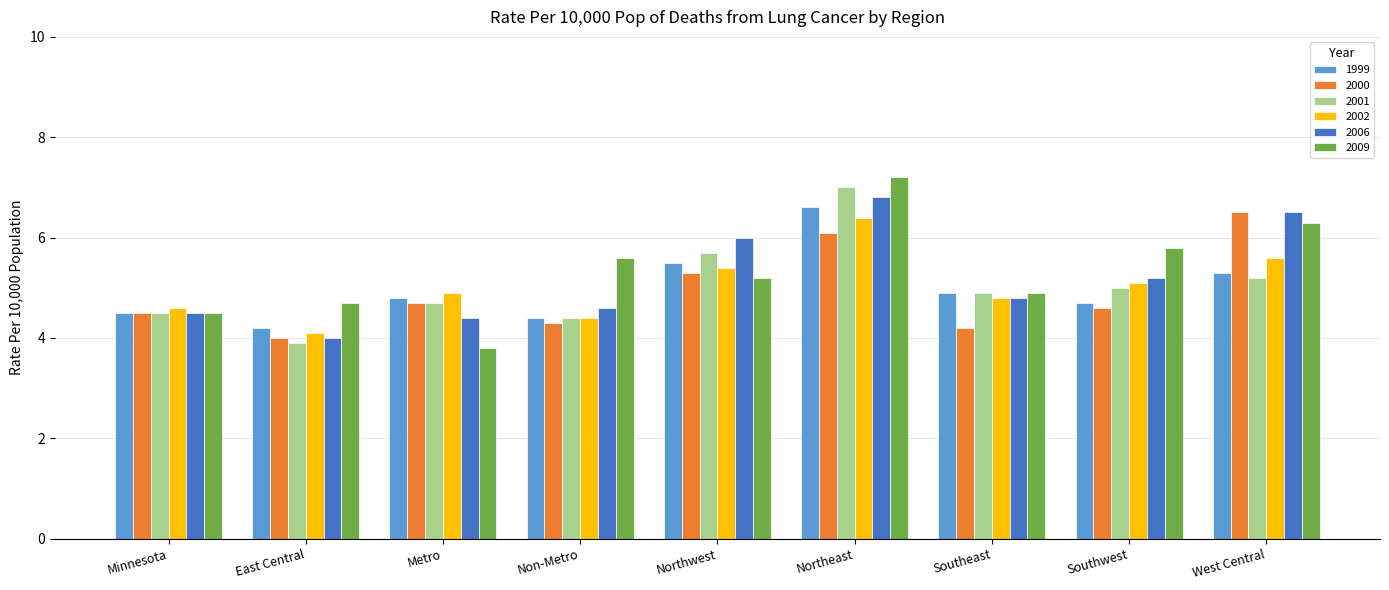

Which series has the largest total across all categories?

2009